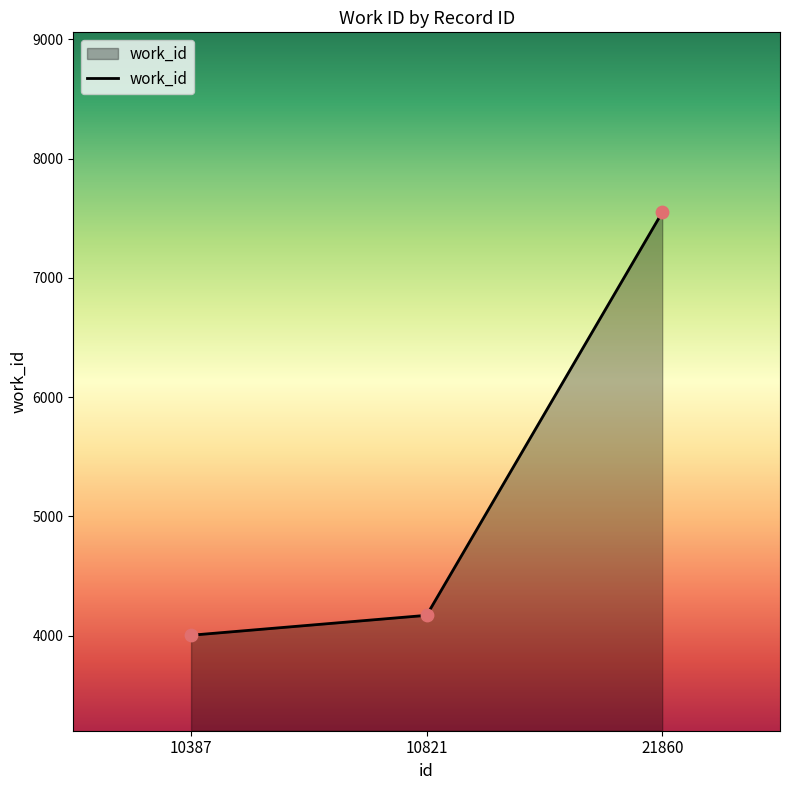

Which has a higher value, 10821 or 21860?

21860